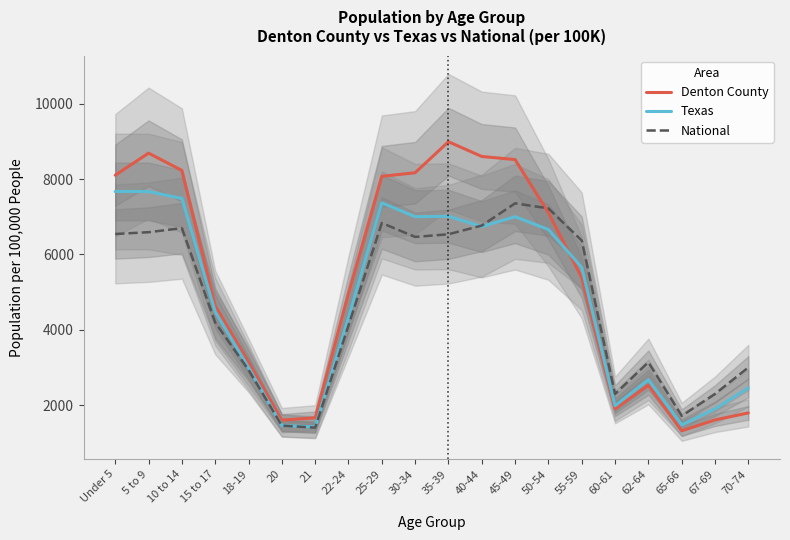

What is the difference between the second highest and minimum values in the Denton County series?

7359.4